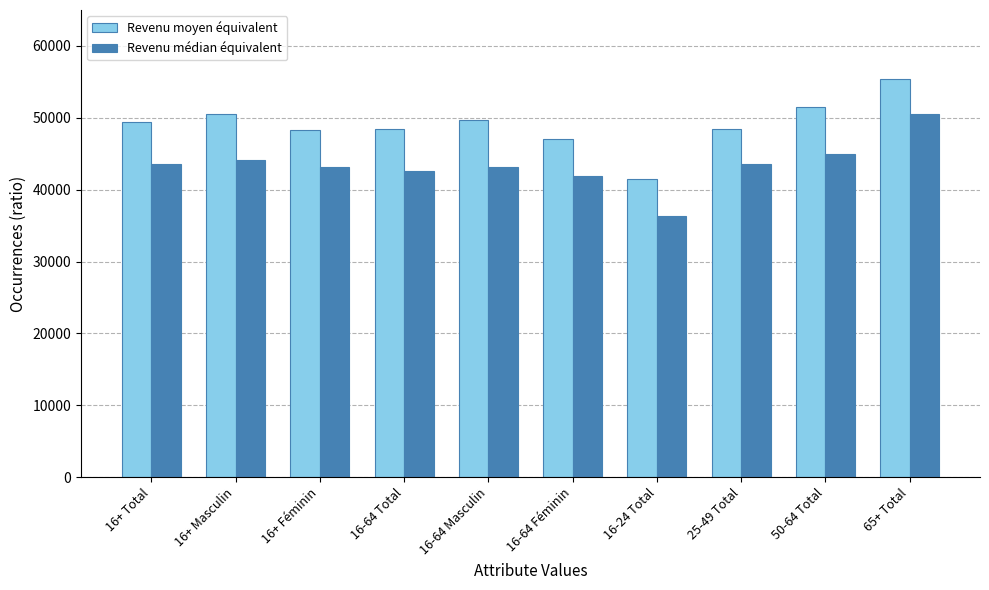

What is the sum of all Revenu moyen équivalent values?

490510